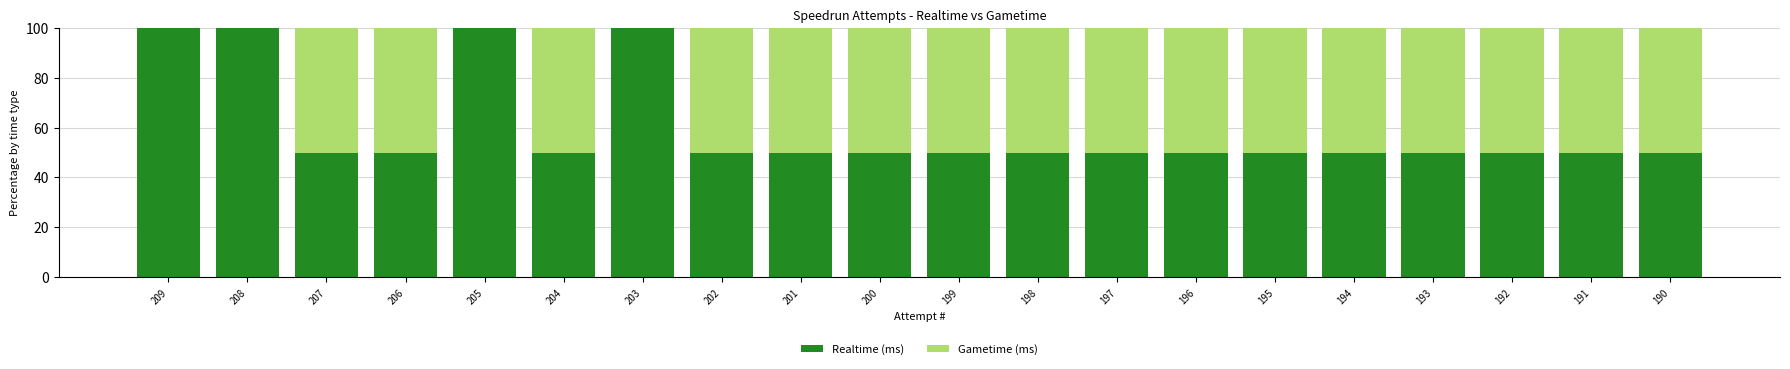

True or false: Realtime (ms) has a value of 50 at 195.

True